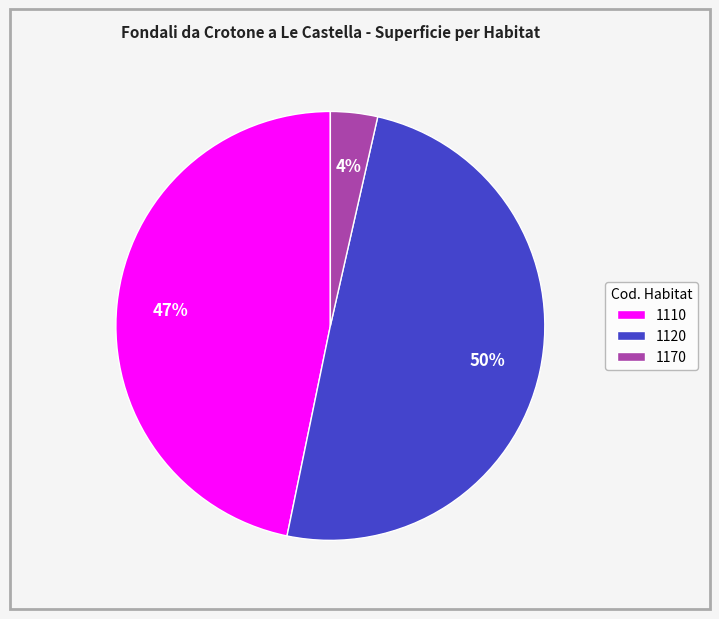

Combined, do 1120 and 1110 account for over 50%?

Yes